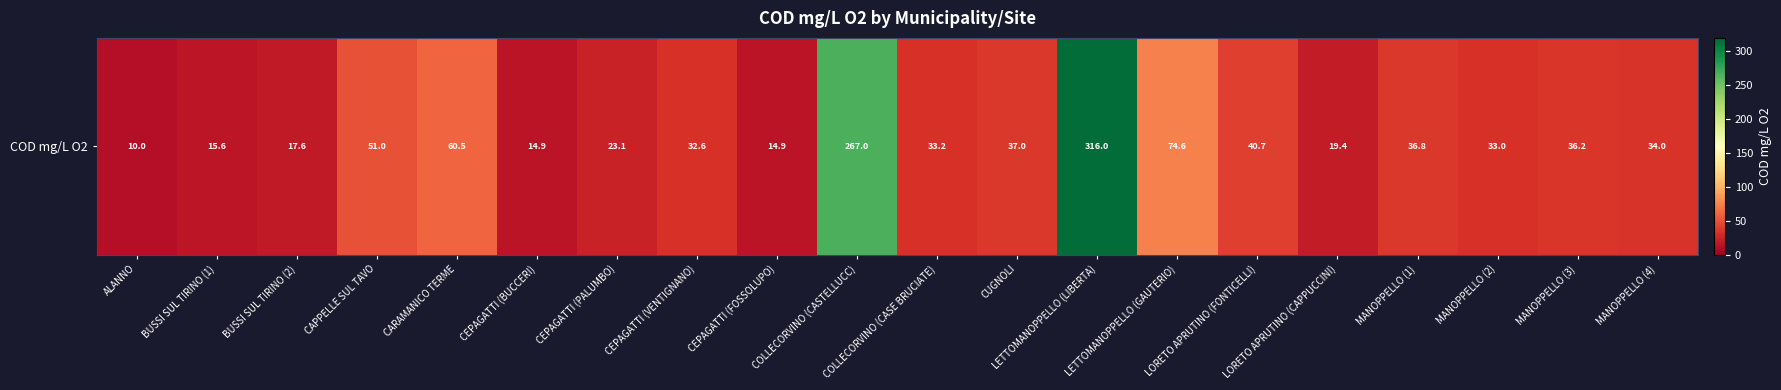

What is the change in value from LORETO APRUTINO (FONTICELLI) to MANOPPELLO (1)?

-3.9